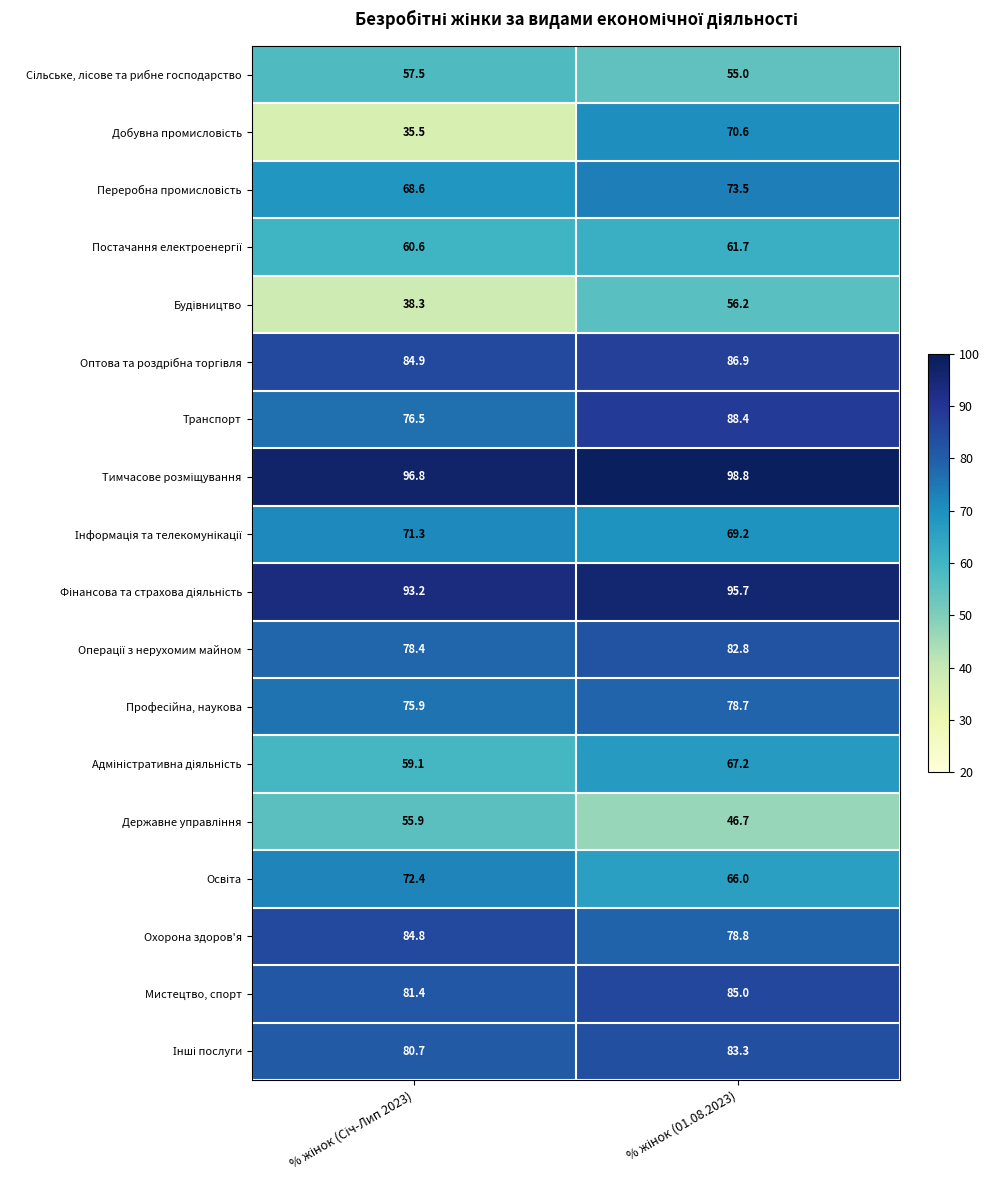

What is the average value of the Транспорт series?

82.5